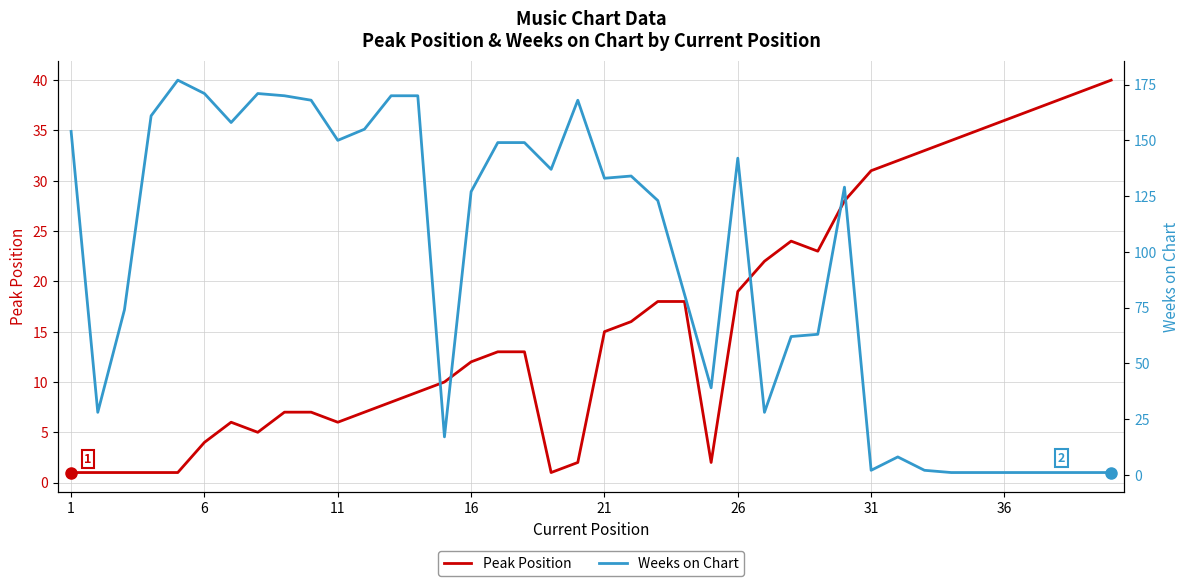

What is the sum of the Peak Position values at 36 and 31?

67